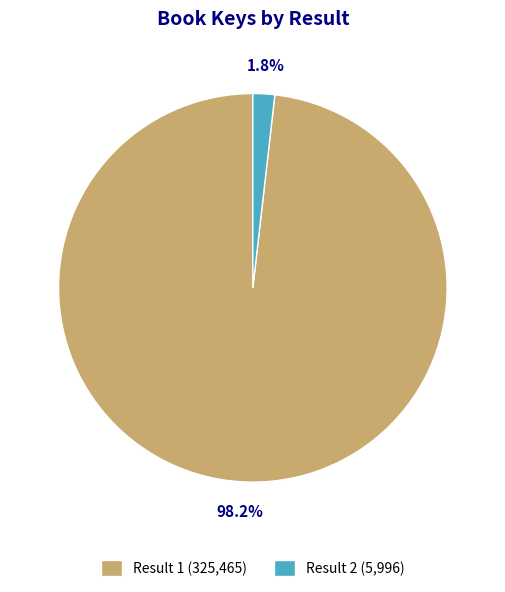

How many slices are in this pie chart?

2